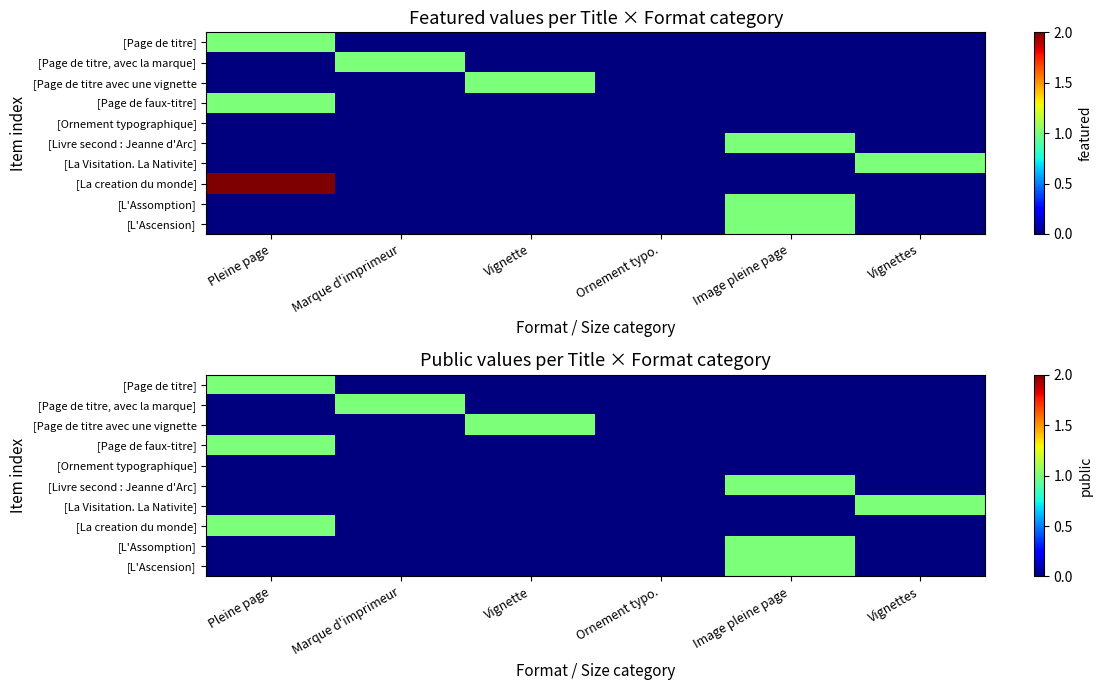

Count the number of categories in the chart.

6